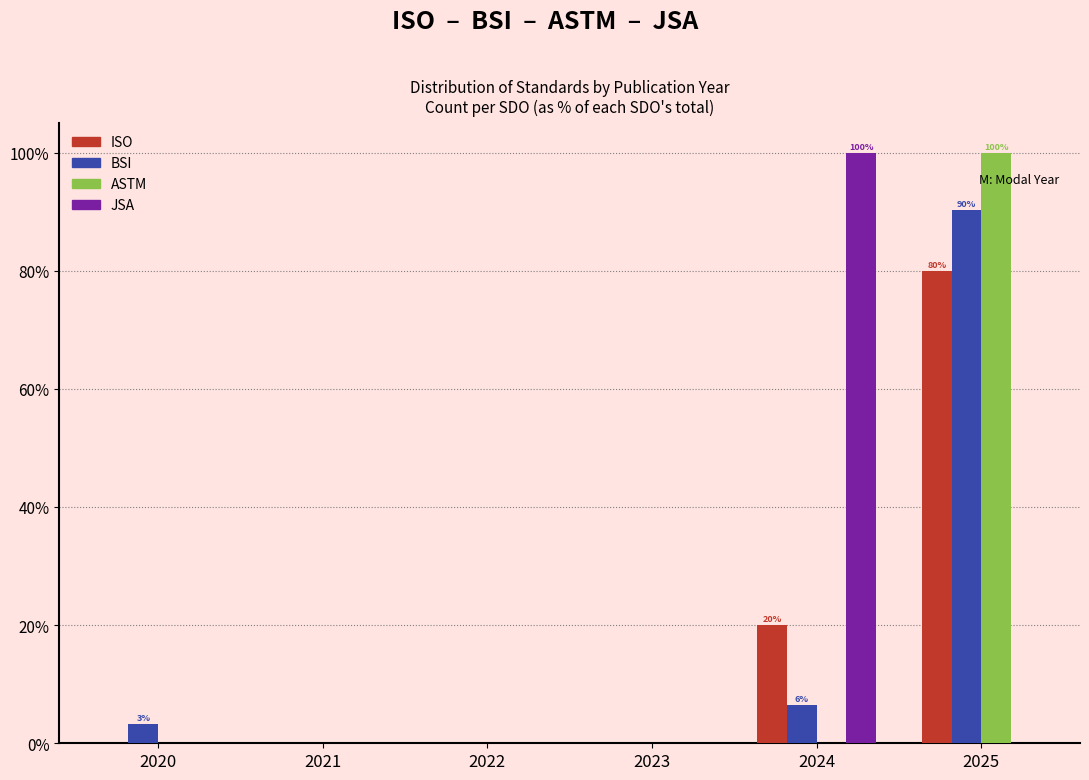

Reading left to right, transcribe all the data shown in this chart.

ISO: 2020=0.0	2021=0.0	2022=0.0	2023=0.0	2024=20.0	2025=80.0
BSI: 2020=3.2	2021=0.0	2022=0.0	2023=0.0	2024=6.5	2025=90.3
ASTM: 2020=0.0	2021=0.0	2022=0.0	2023=0.0	2024=0.0	2025=100.0
JSA: 2020=0.0	2021=0.0	2022=0.0	2023=0.0	2024=100.0	2025=0.0